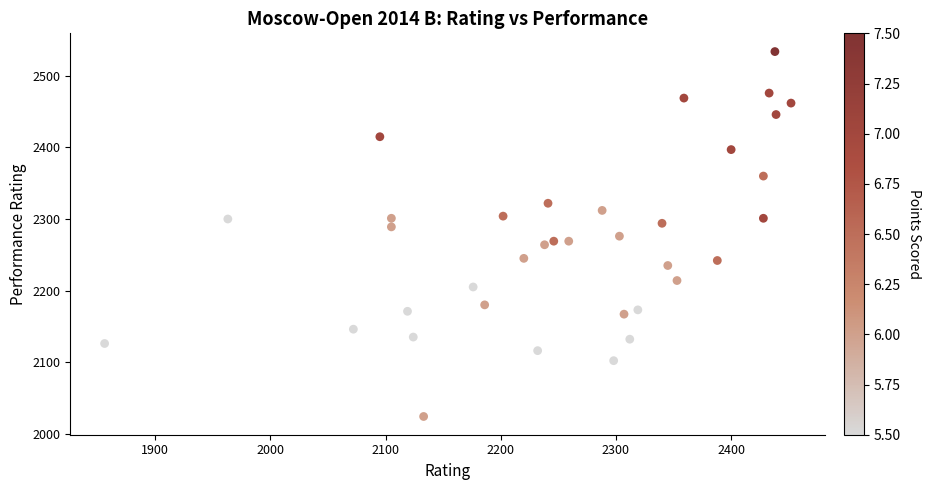

What is the range of Y values (max minus min)?

510